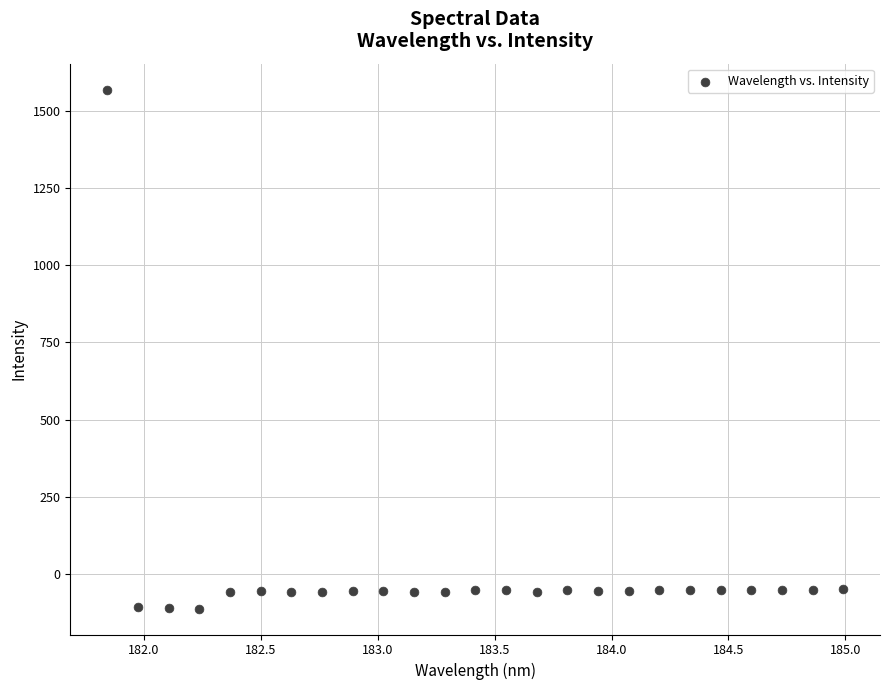

What is the range of Y values (max minus min)?

1679.3